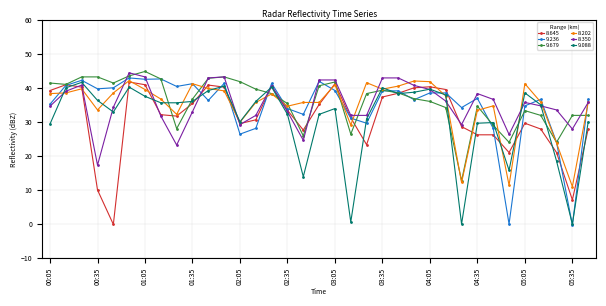

What is the value of the 8.350 point at the 18th from the left?

42.3